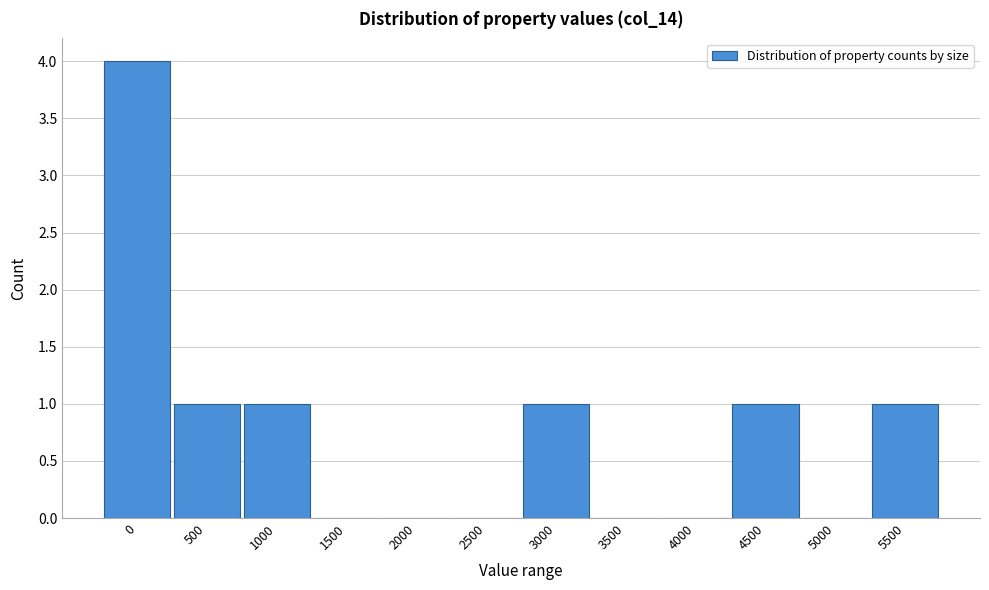

Reading right to left, transcribe all the data shown in this chart.

5500=1	5000=0	4500=1	4000=0	3500=0	3000=1	2500=0	2000=0	1500=0	1000=1	500=1	0=4